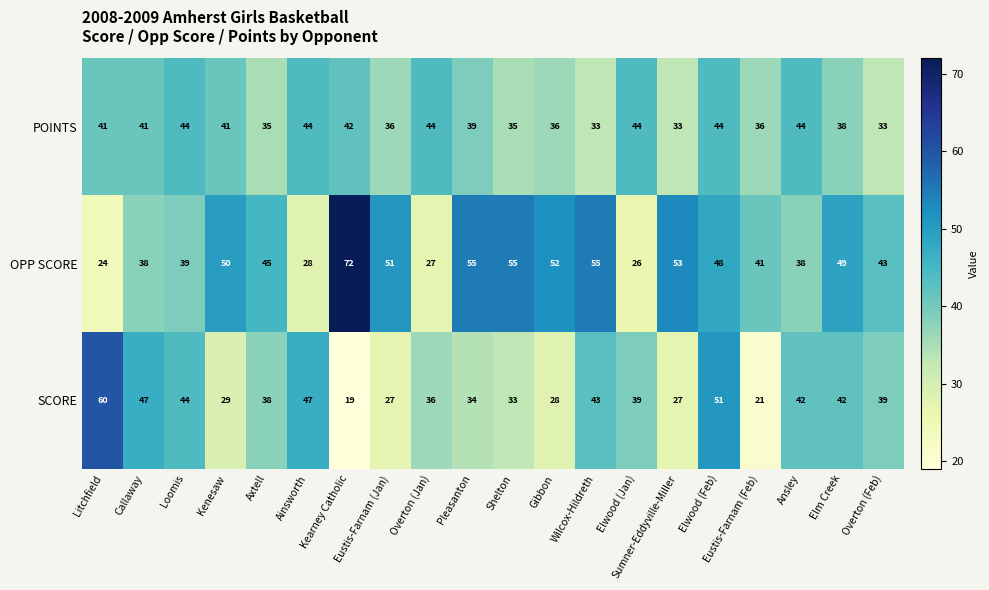

True or false: OPP SCORE has a value of 45 at Axtell.

True